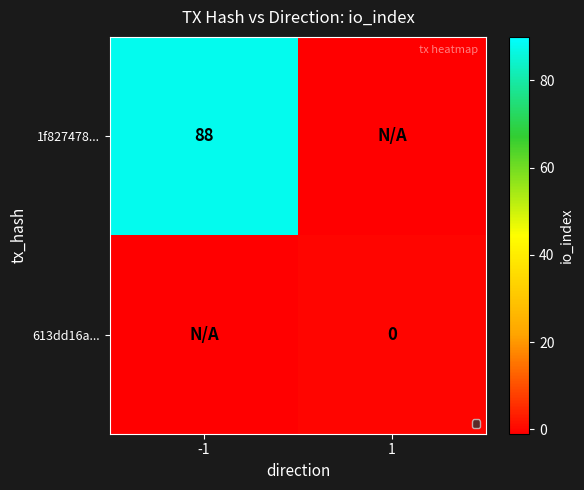

Is the value of 613dd16a... at 1 greater than the value of 1f827478... at -1?

No